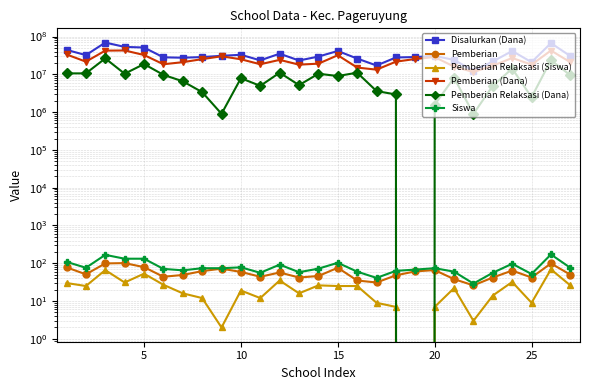

What is the difference between the maximum and second lowest values in the Pemberian series?

70